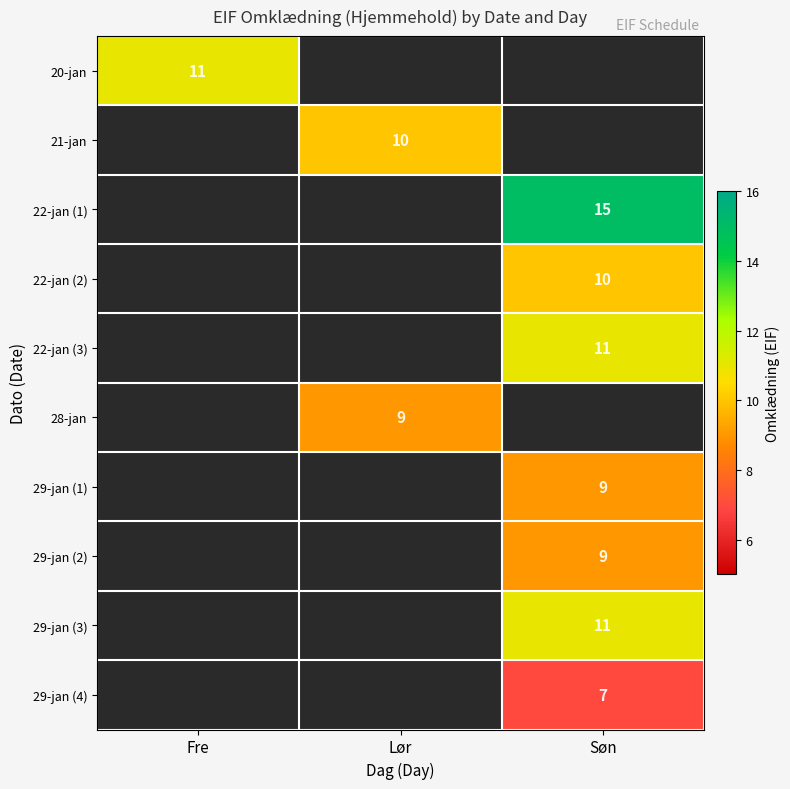

The value of 21-jan at Lør is 2.4. True or false?

False